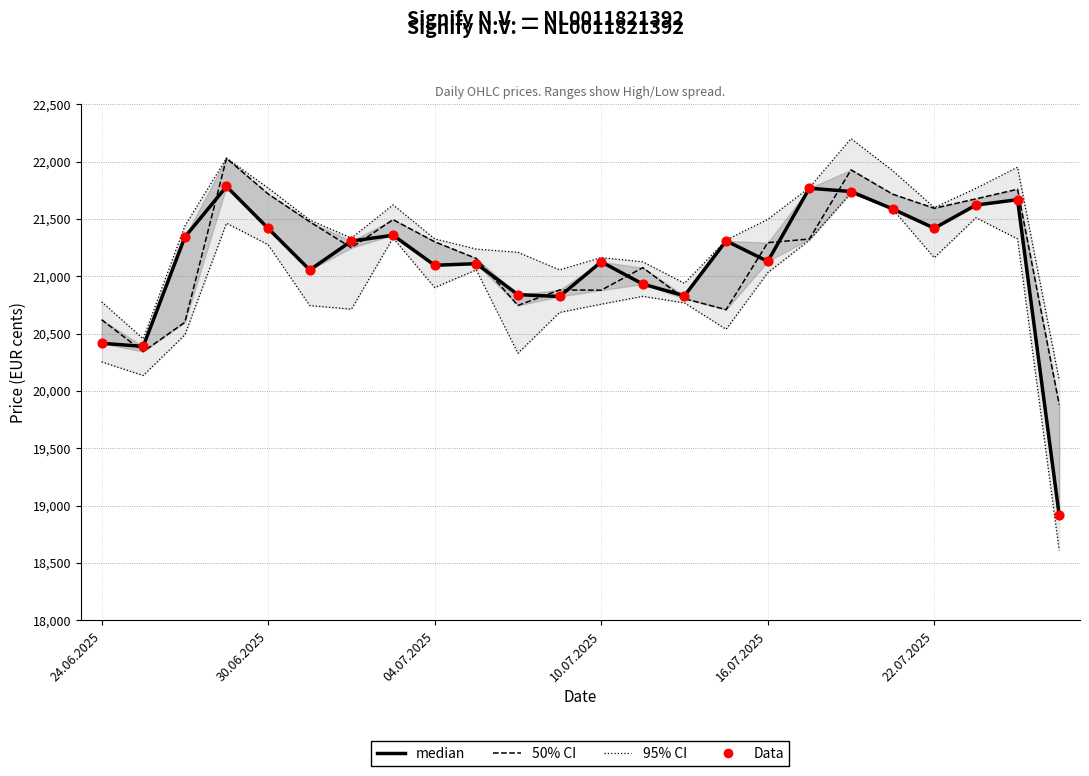

What is the total value across all series at 04.07.2025?

84722